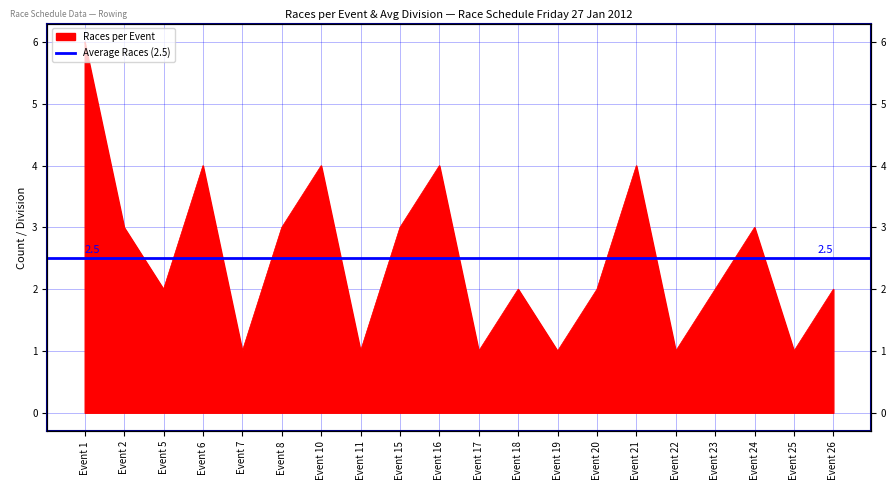

Which category has the lowest value across all series?

Event 7